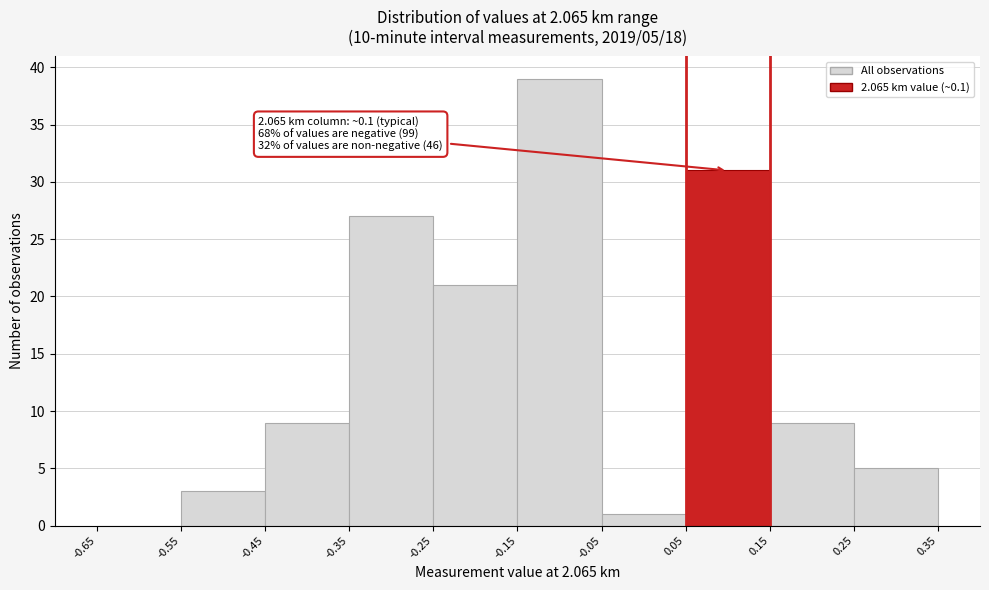

Which range on the x-axis has the tallest bar?

-0.15 to -0.05